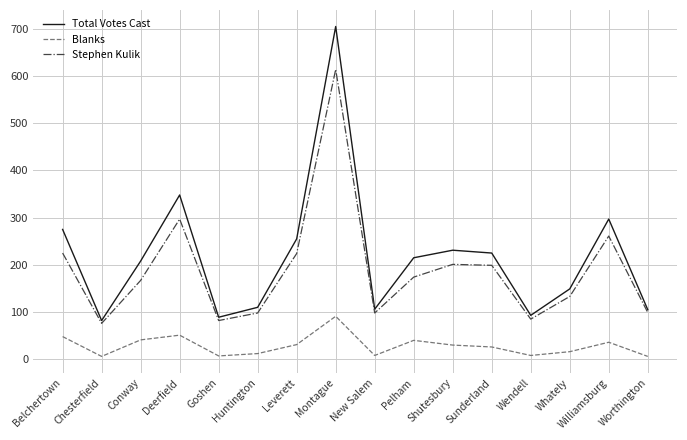

Which series has the largest range (max minus min)?

Total Votes Cast